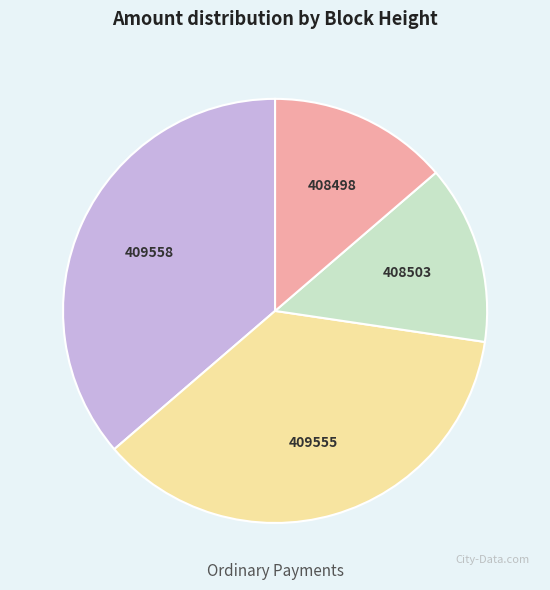

Approximately how many times larger is the value at 408498 compared to 409555?

0.4